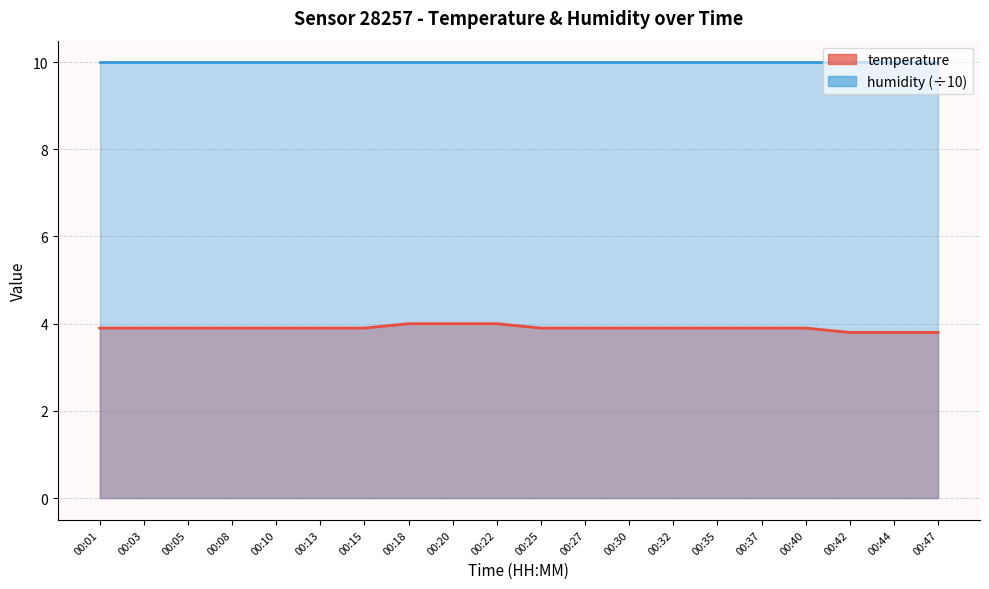

Is it true that the value at 00:05 is 3.9?

True